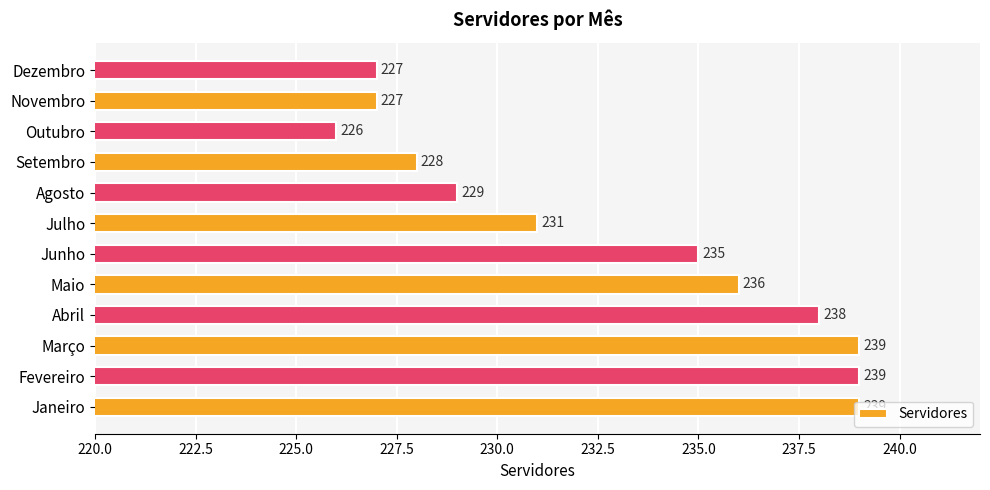

How many values are below 235?

6